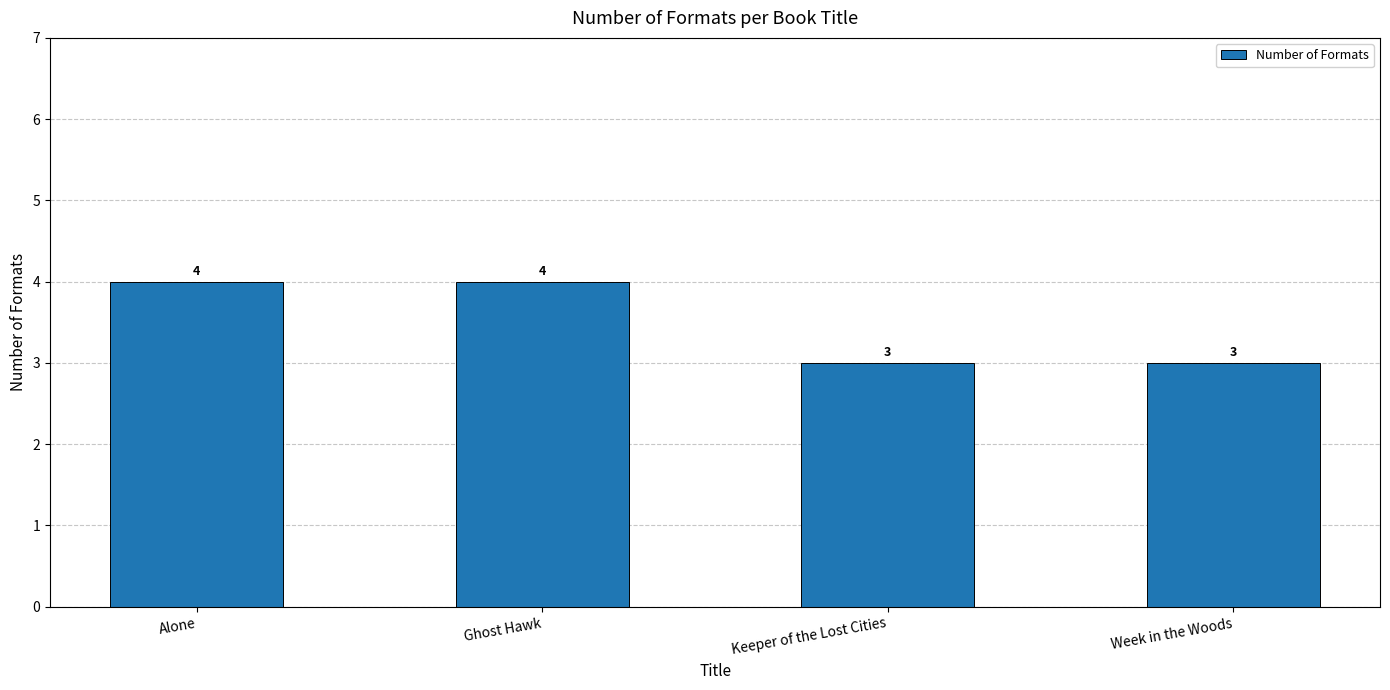

Which has a higher value, Week in the Woods or Alone?

Alone